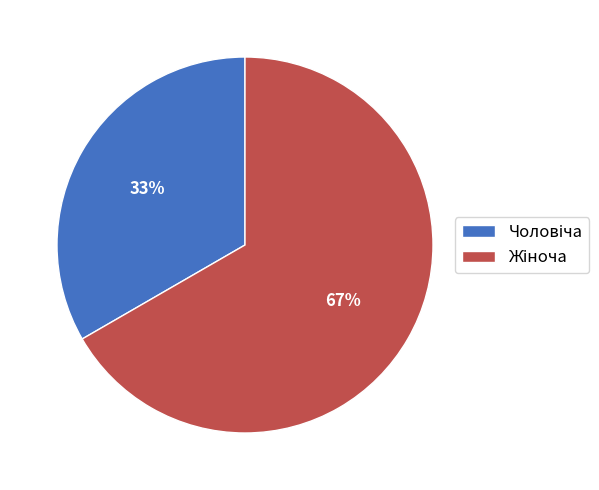

How many segments does this pie chart have?

2